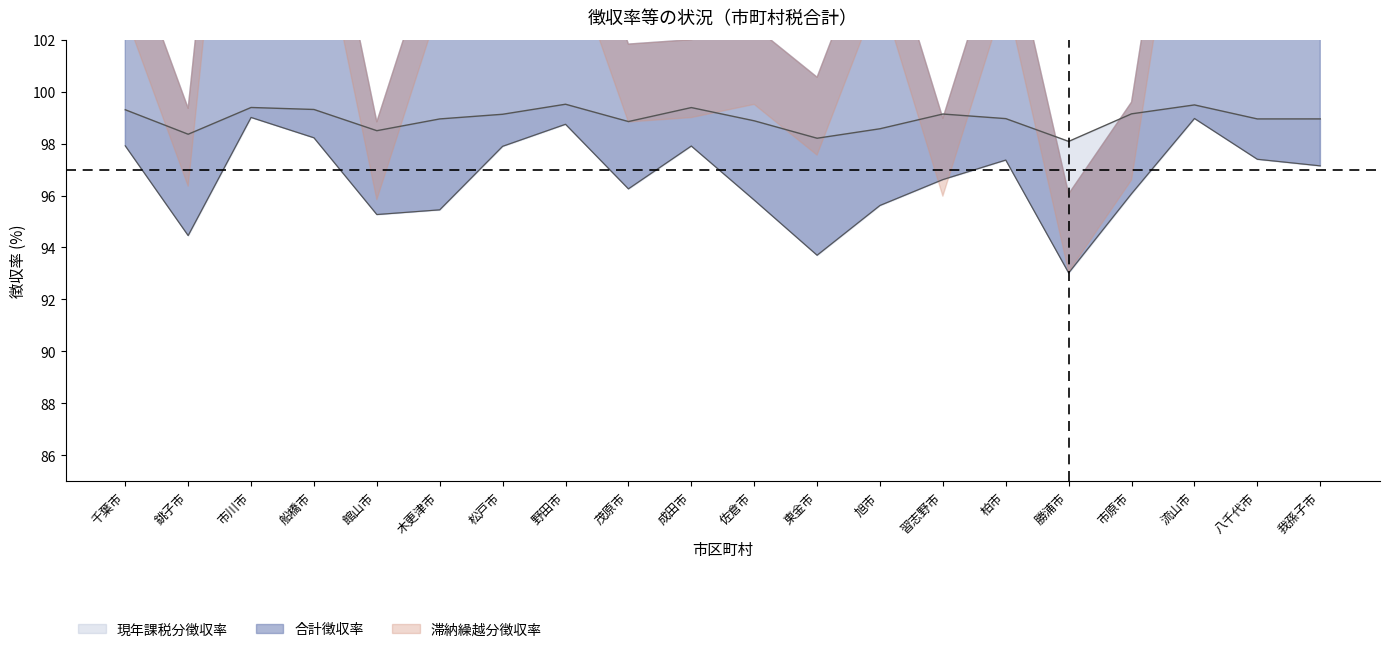

What position from the right is 成田市?

11